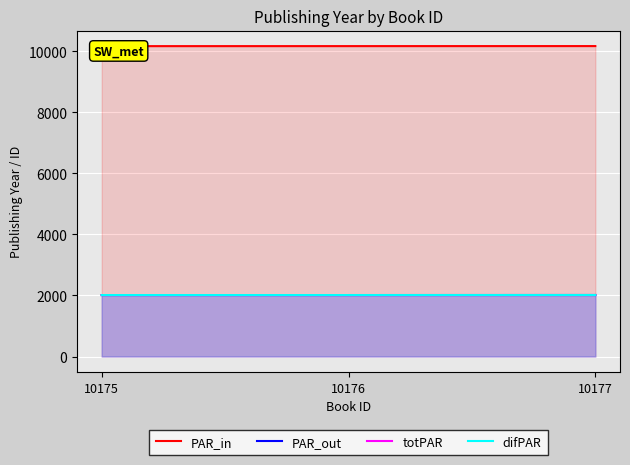

Count the number of categories in the chart.

3